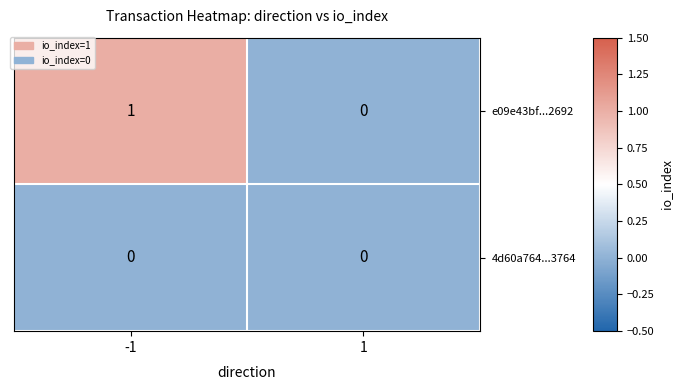

Is it true that 4d60a764...3764 equals 0 at -1?

True